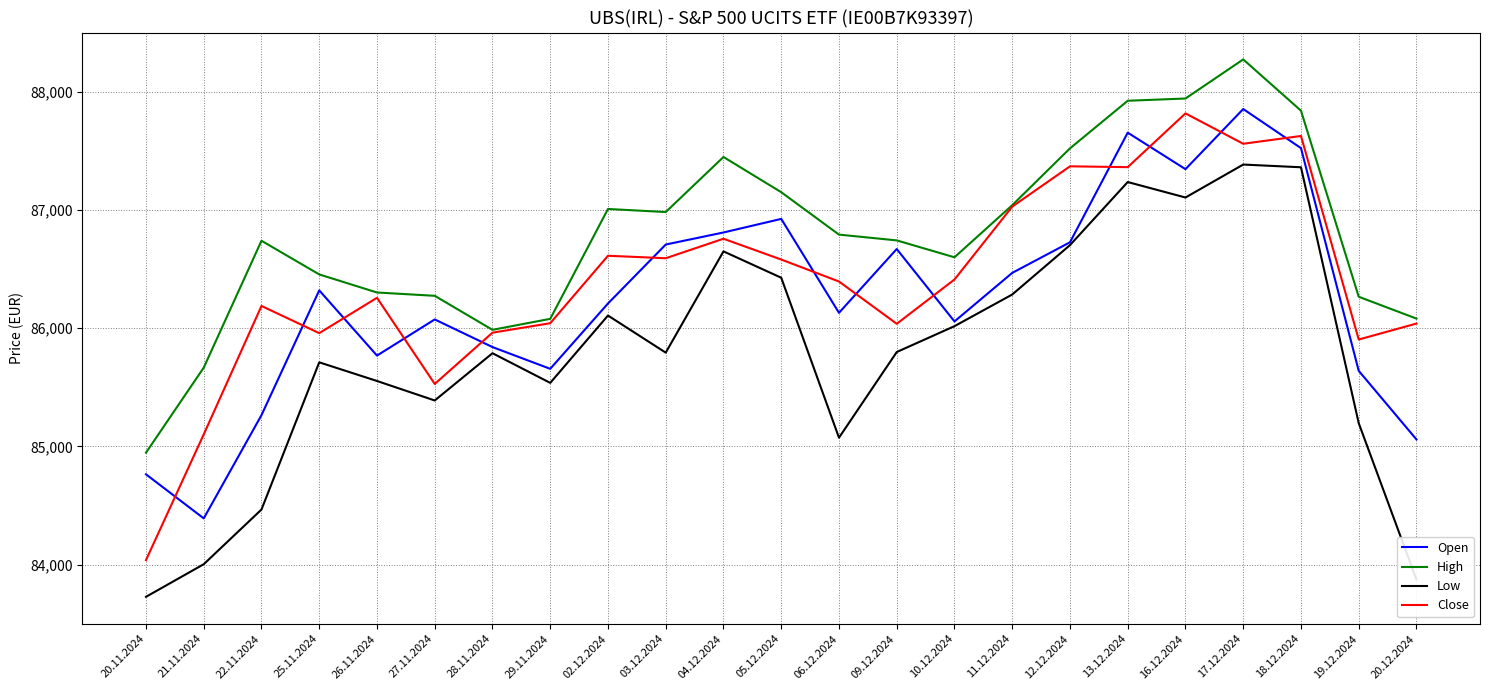

Which series has the largest range (max minus min)?

Close